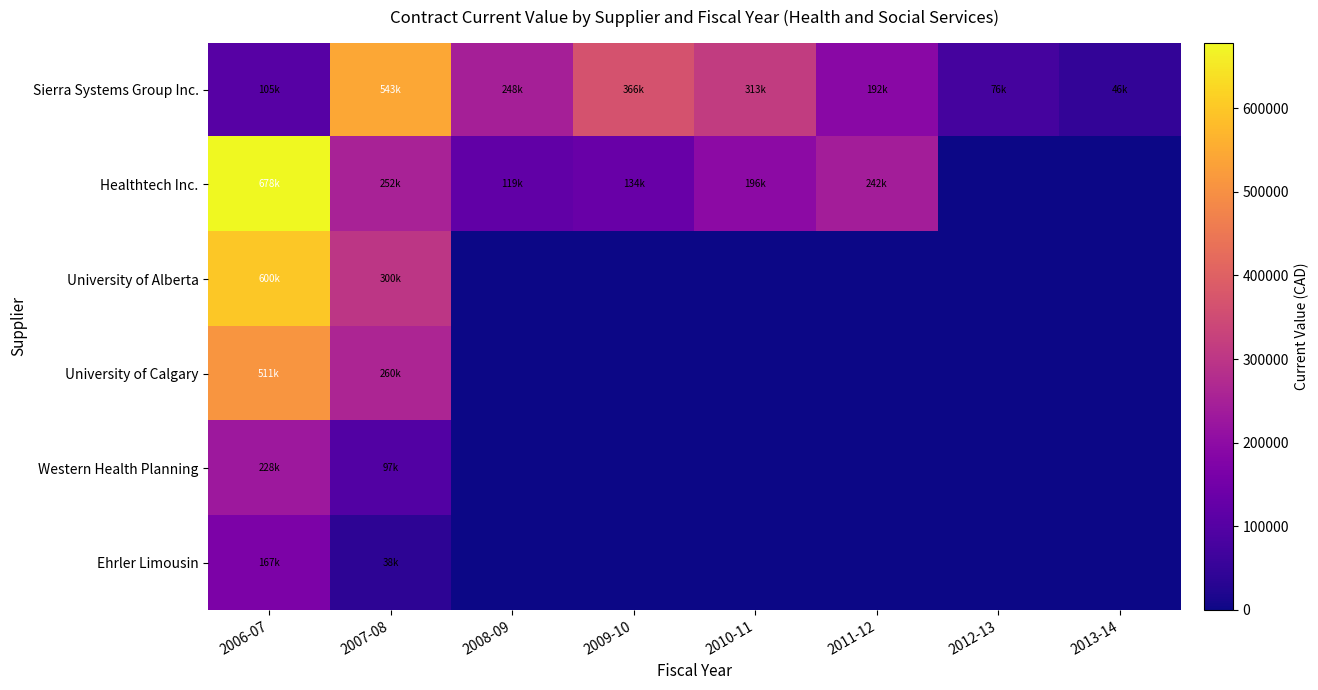

At which category is the sum across all series the highest?

2006-07